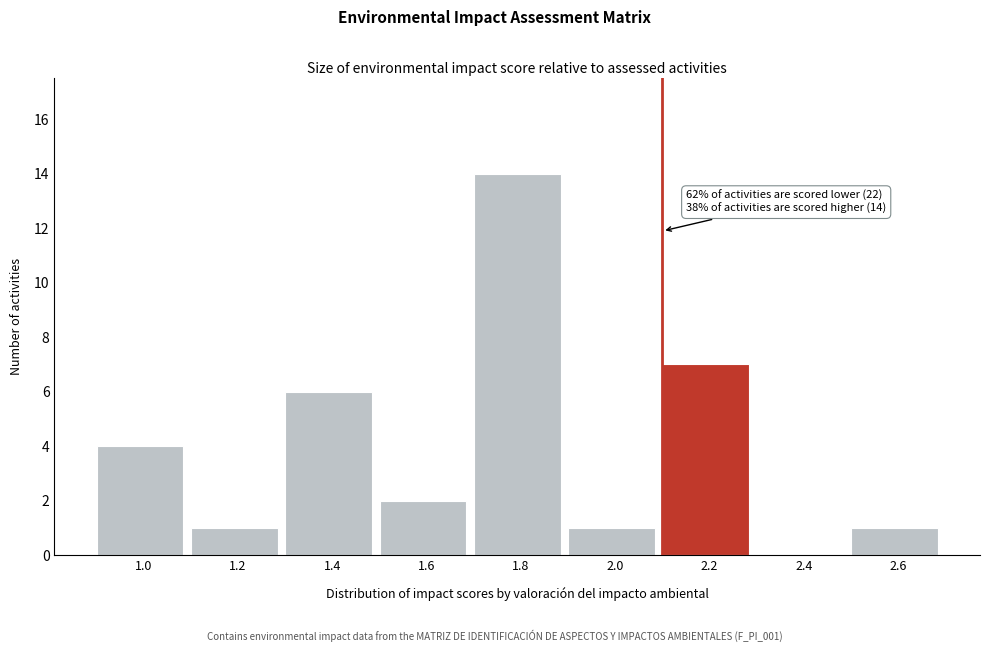

Reading left to right, extract all data points from this chart.

1.0=4	1.2=1	1.4=6	1.6=2	1.8=14	2.0=1	2.2=7	2.4=0	2.6=1